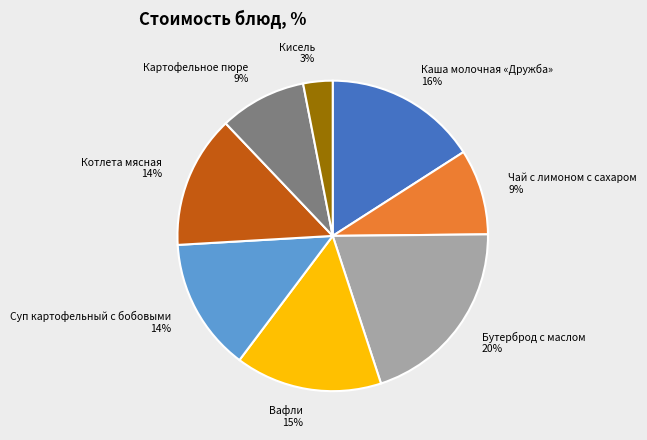

Approximately how many times larger is the value at Картофельное пюре compared to Кисель?

3.0